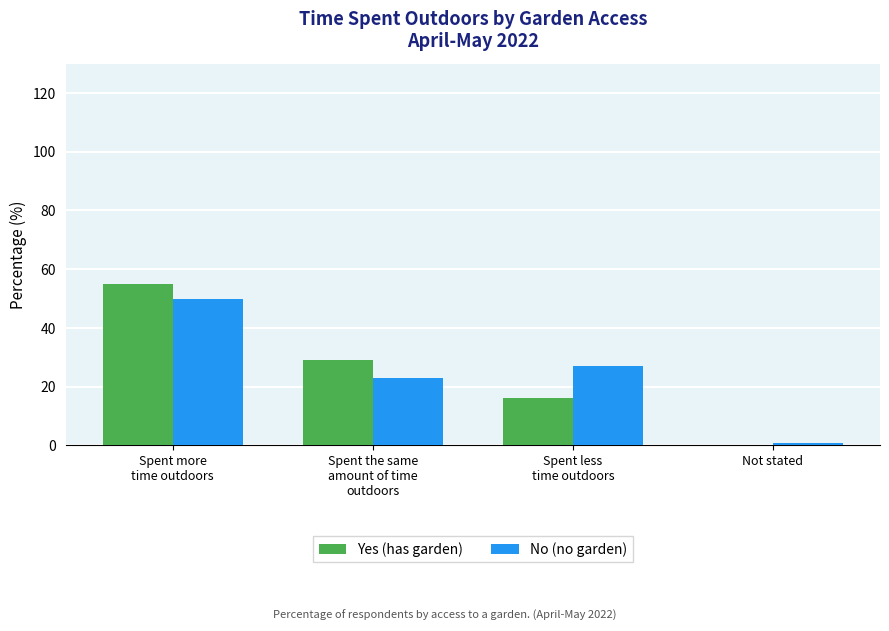

Reading right to left, transcribe all the data shown in this chart.

Yes (has garden): Not stated=0	Spent less
time outdoors=16	Spent the same
amount of time
outdoors=29	Spent more
time outdoors=55
No (no garden): Not stated=1	Spent less
time outdoors=27	Spent the same
amount of time
outdoors=23	Spent more
time outdoors=50